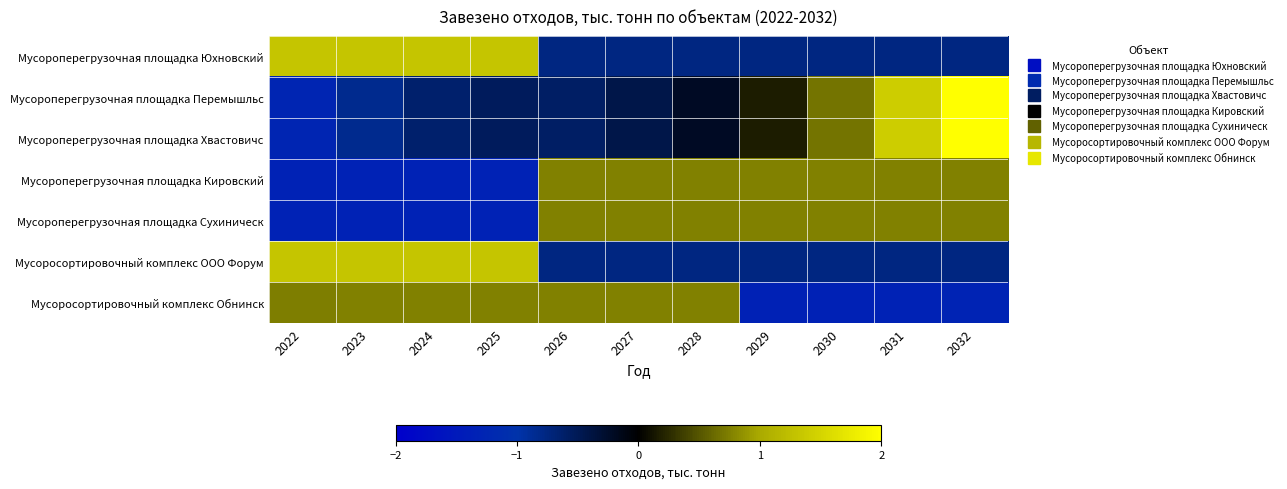

At which category is the sum across all series the highest?

2032